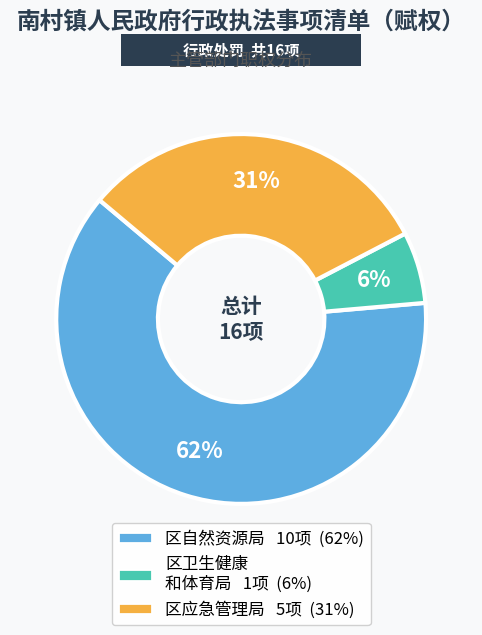

To the nearest percent, what is the average slice percentage?

33%